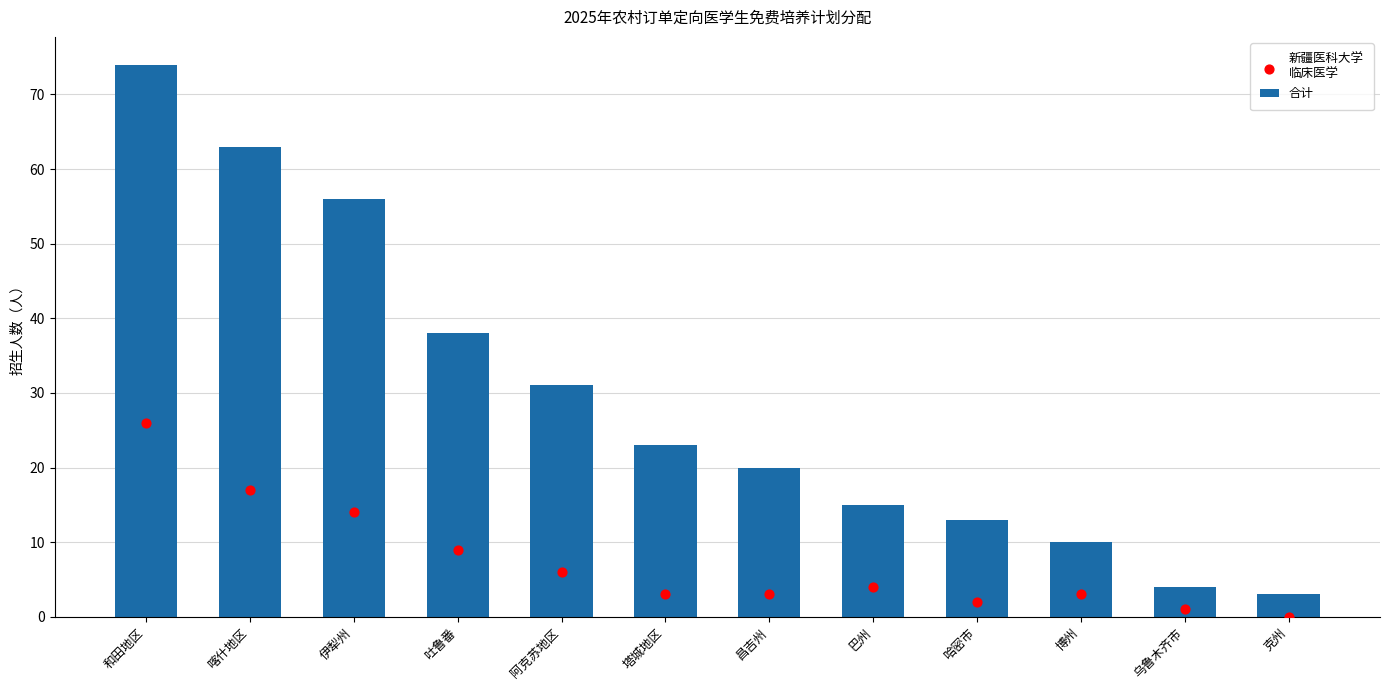

Which series has the largest total across all categories?

合计